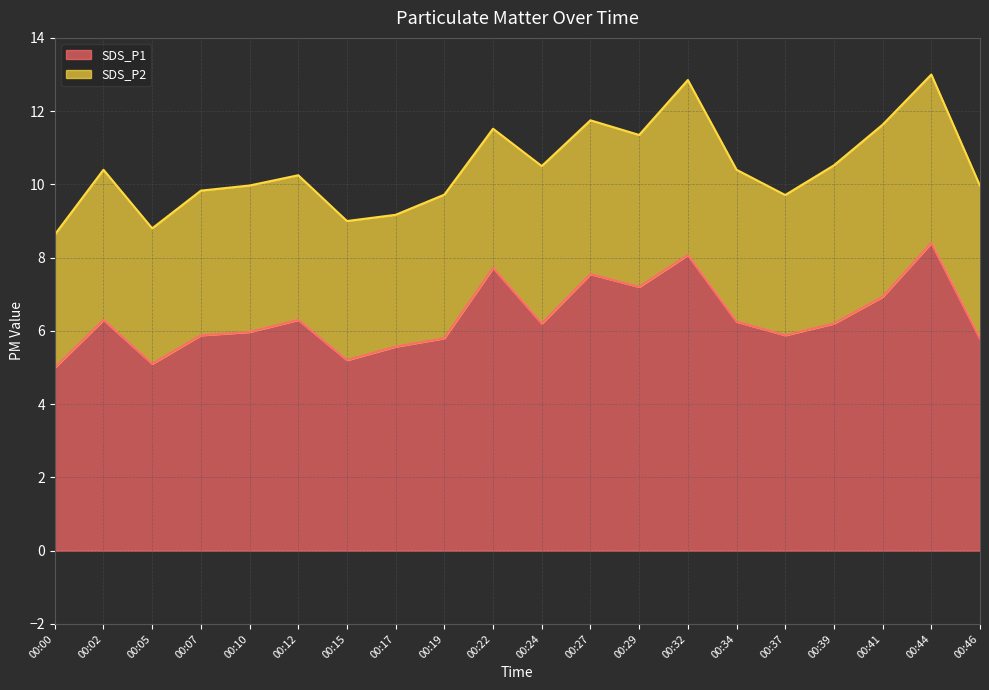

What is the difference between the maximum and minimum values?

3.4